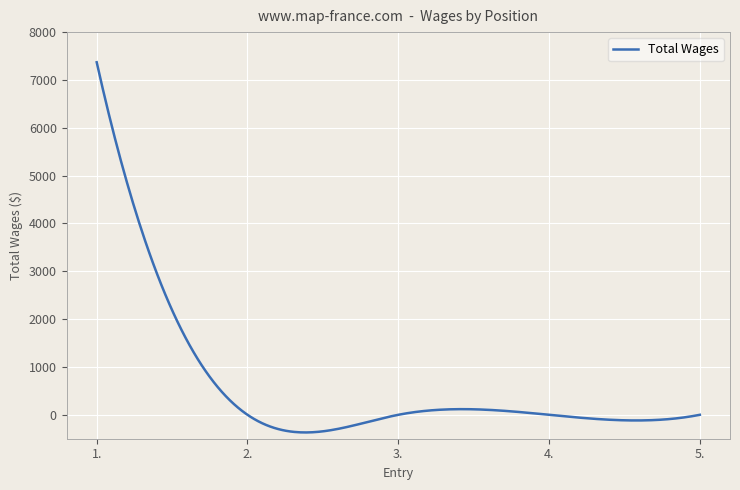

What is the greatest value displayed?

7370.0